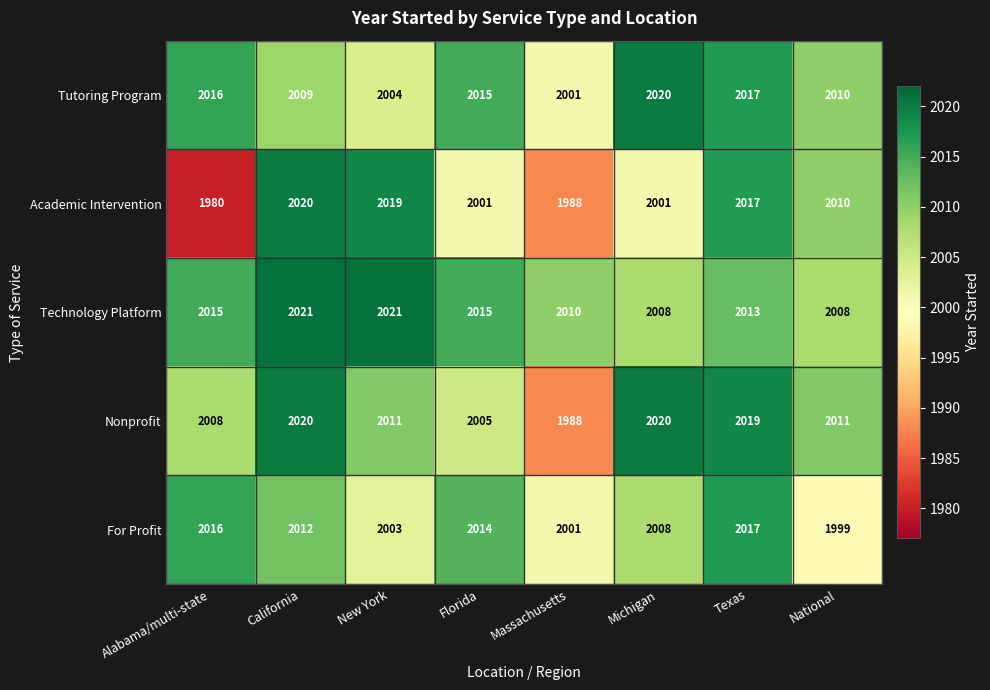

The value of Nonprofit at New York is 2011. True or false?

True